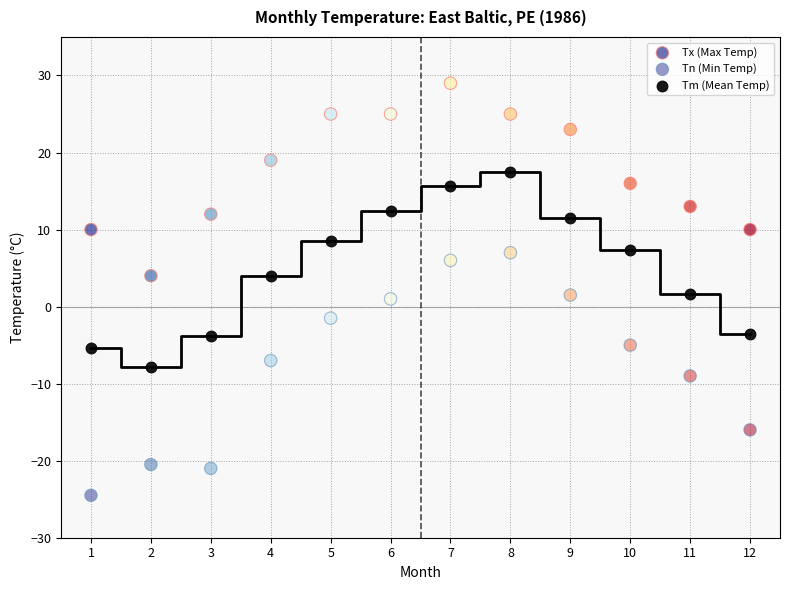

Count the number of points in this scatter plot.

36